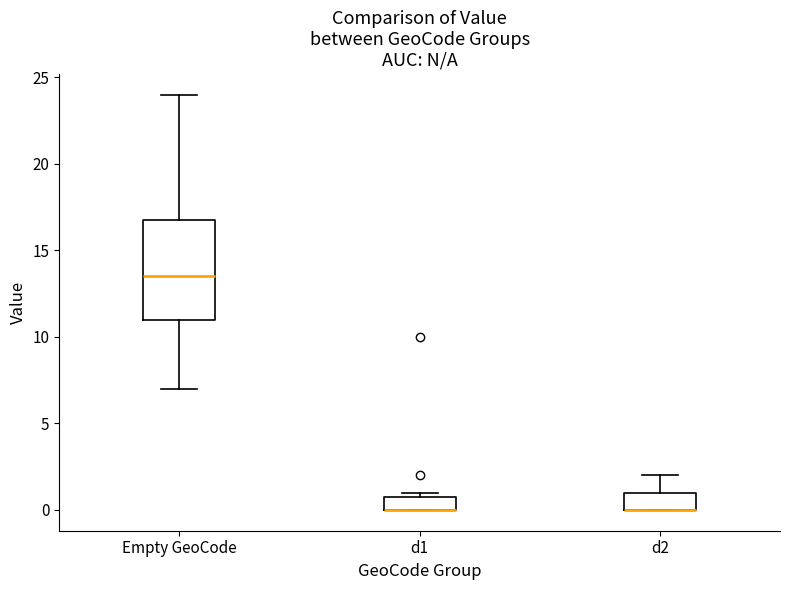

Comparing the boxes themselves (not the whiskers), which one is the tallest?

Empty GeoCode